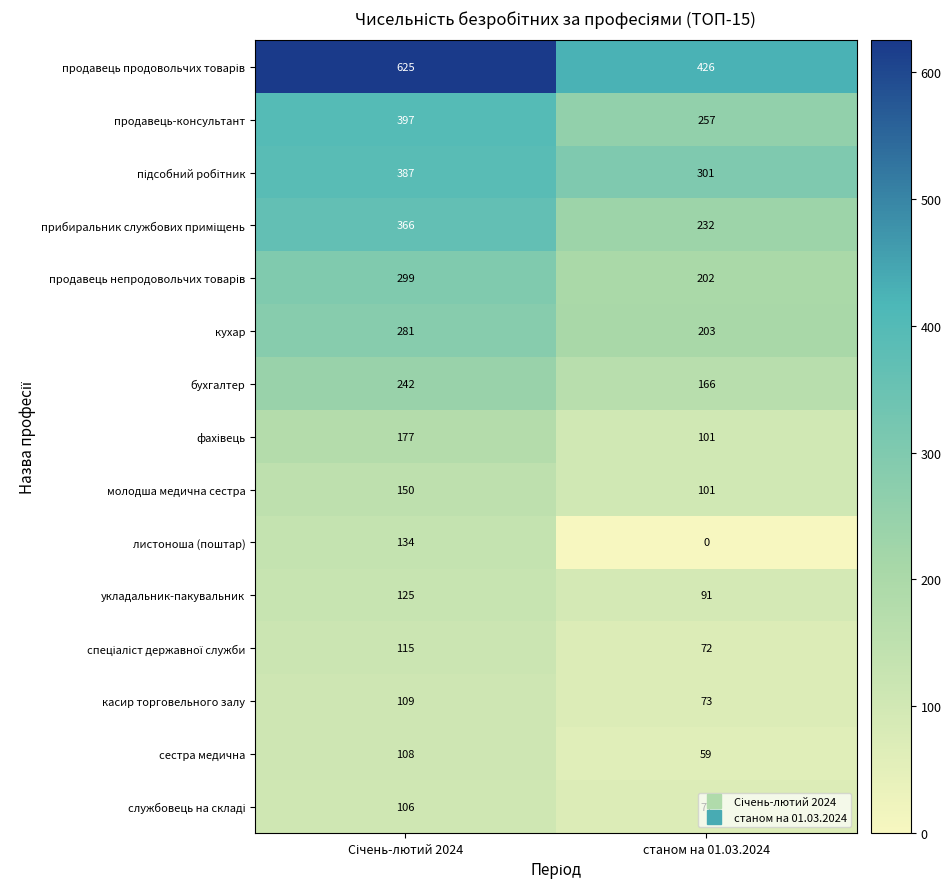

What value does the сестра медична series have at станом на 01.03.2024, to the nearest 10?

60